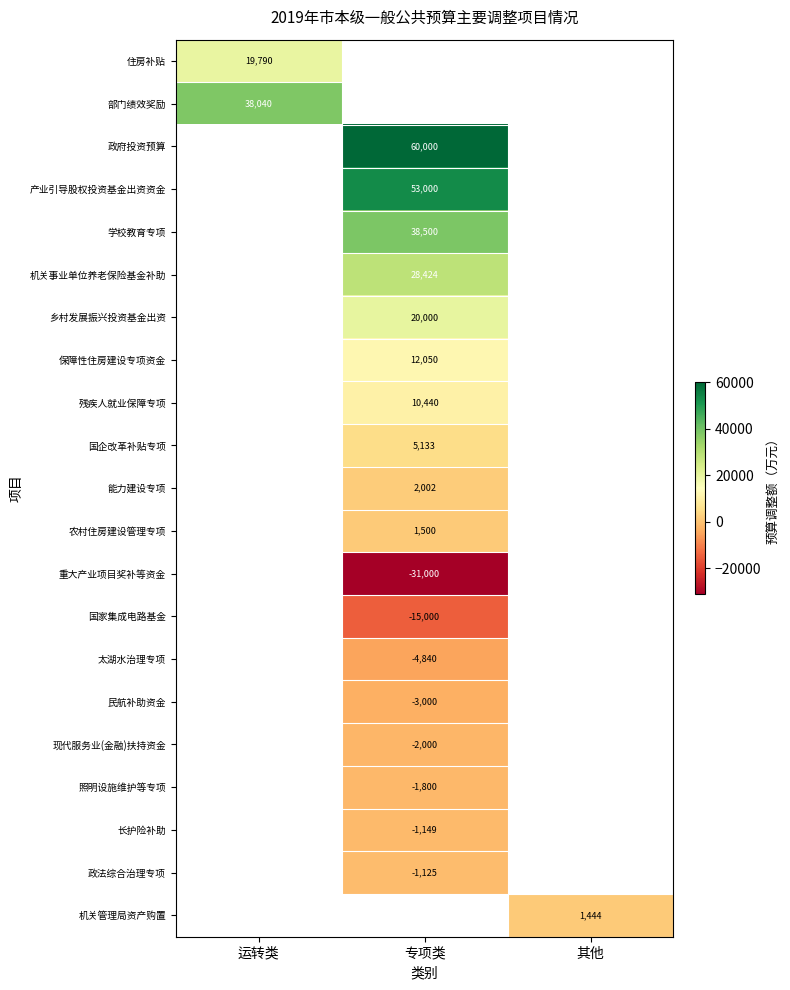

True or false: 产业引导股权投资基金出资资金 has a value of 53000 at 专项类.

True